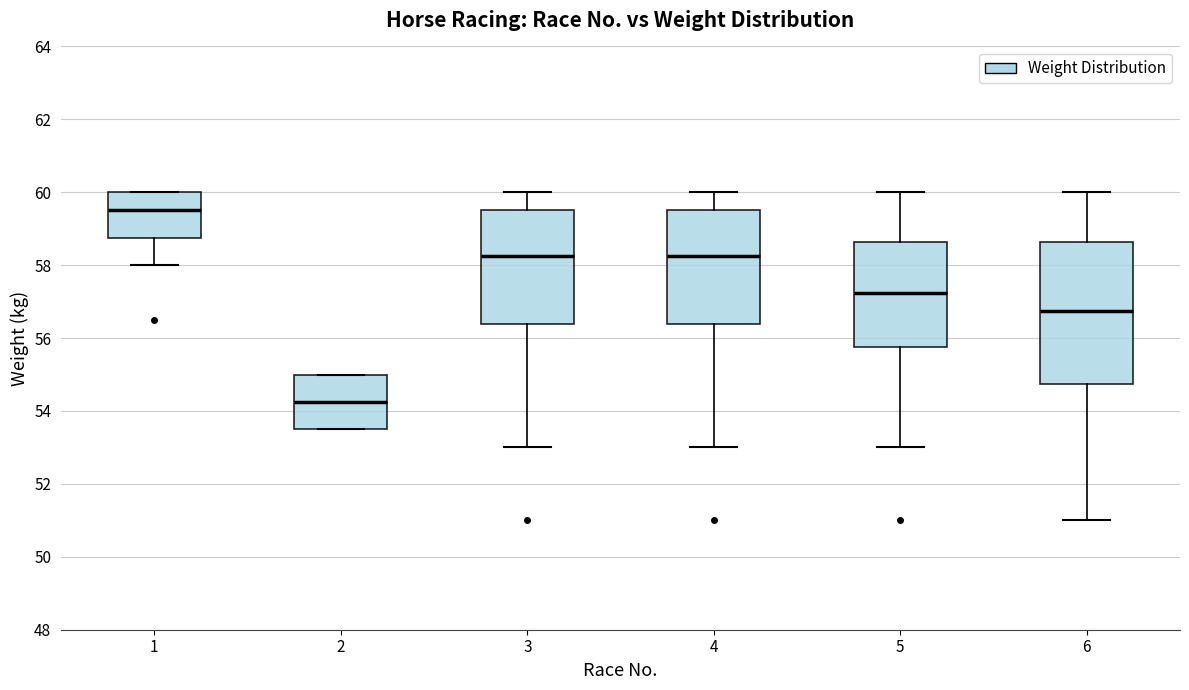

Which box has the highest median line?

1